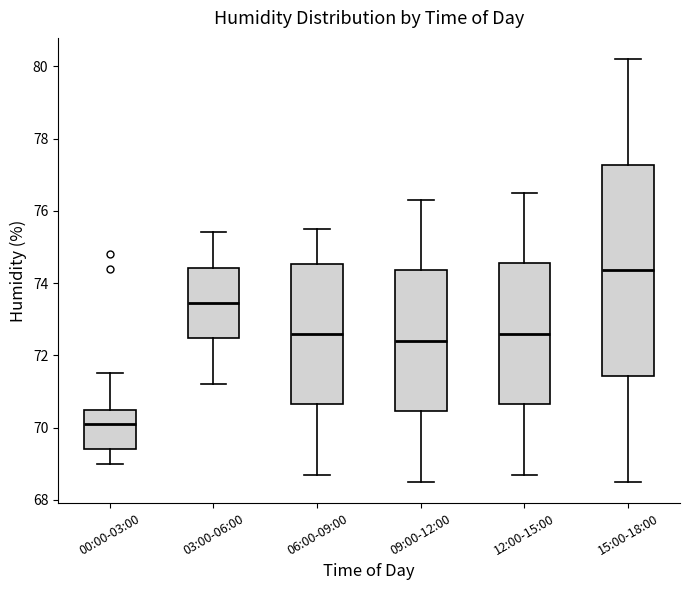

Reading left to right, read every box against the y-axis: the position of its median line, the range the box covers, and the ends of its whiskers. The values are not printed on the chart, so give them approximately, as read against the axis.

00:00-03:00: median 70.2, box 69.4 to 70.6, whiskers 69.0 to 71.6
03:00-06:00: median 73.4, box 72.4 to 74.4, whiskers 71.2 to 75.4
06:00-09:00: median 72.6, box 70.6 to 74.6, whiskers 68.8 to 75.6
09:00-12:00: median 72.4, box 70.4 to 74.4, whiskers 68.6 to 76.4
12:00-15:00: median 72.6, box 70.6 to 74.6, whiskers 68.8 to 76.6
15:00-18:00: median 74.4, box 71.4 to 77.2, whiskers 68.6 to 80.2